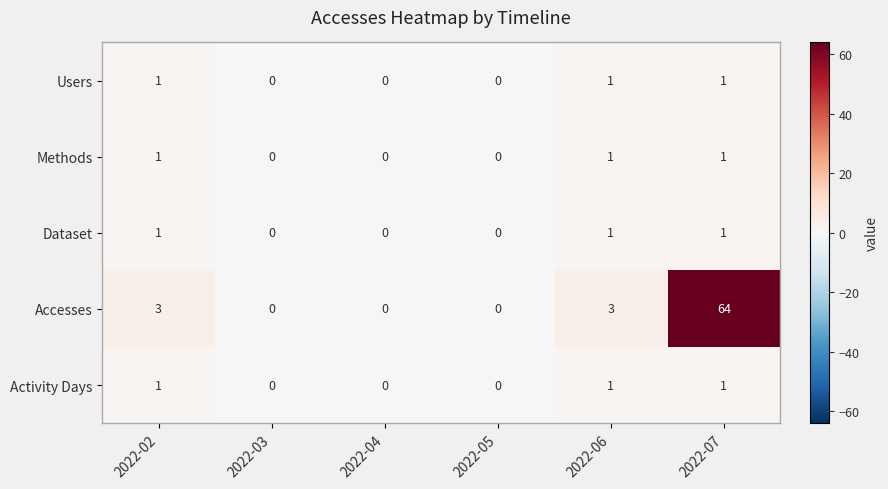

Which series has the largest total across all categories?

Accesses